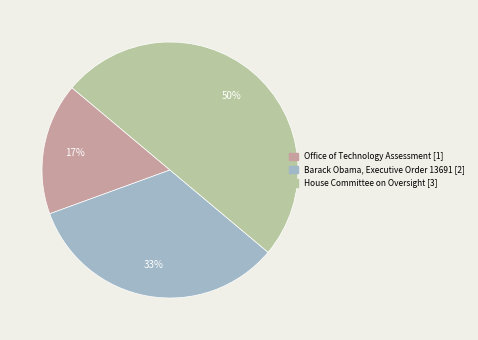

How many slices are in this pie chart?

3